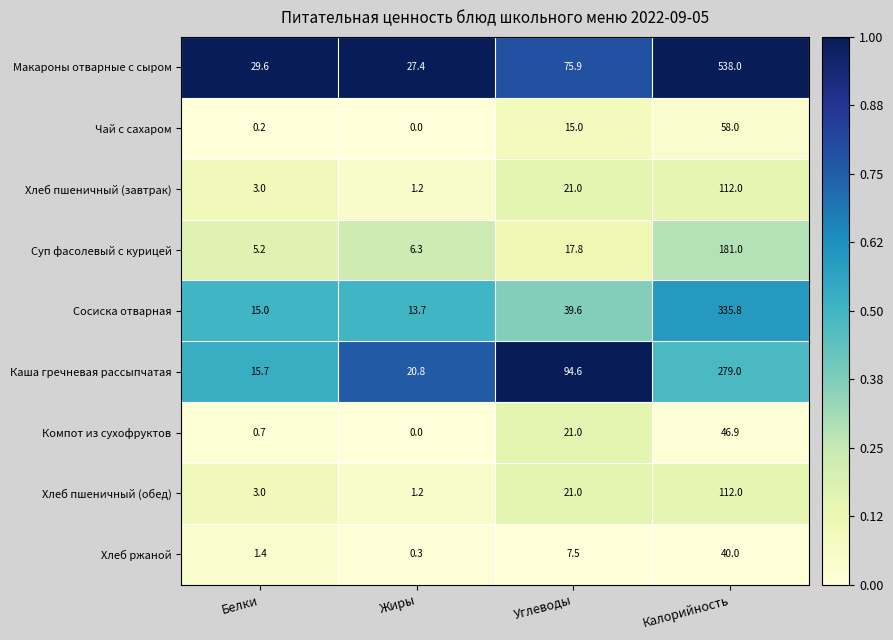

True or false: Суп фасолевый с курицей has a value of 17.8 at Углеводы.

True